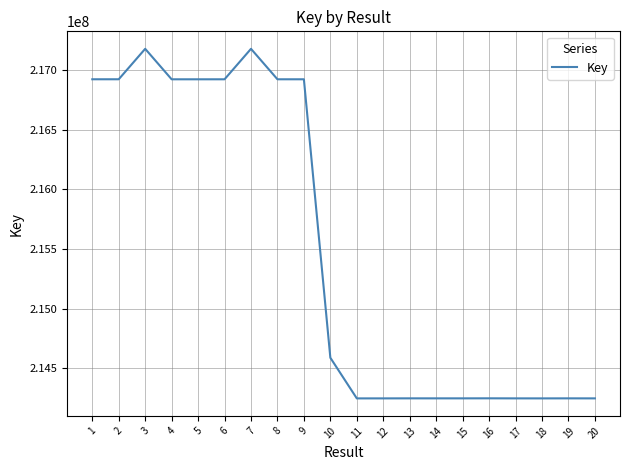

What is the sum of the values at 12 and 6?

431169698